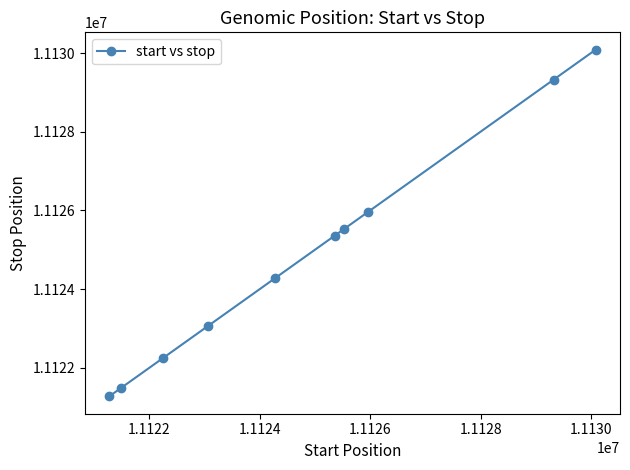

What is the maximum value shown in the chart?

11130086